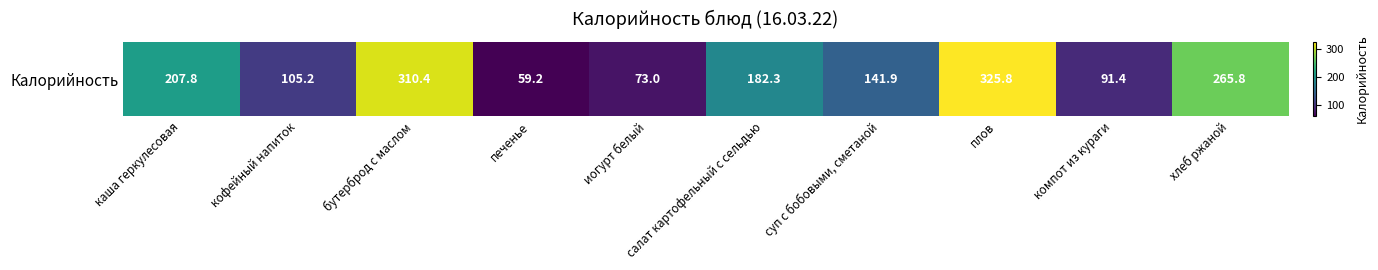

What is the sum of the values at салат картофельный с сельдью and компот из кураги?

273.7